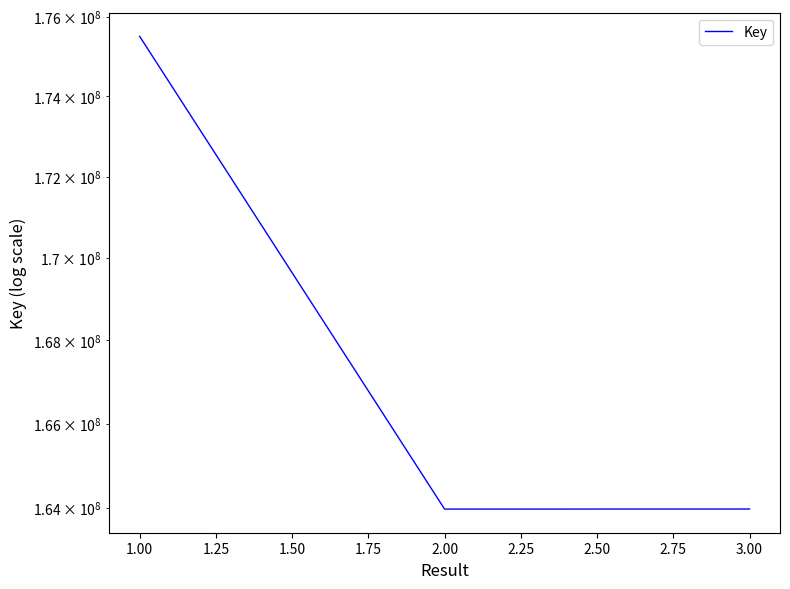

The chart shows a value of 217975765 at 2.00. True or false?

False